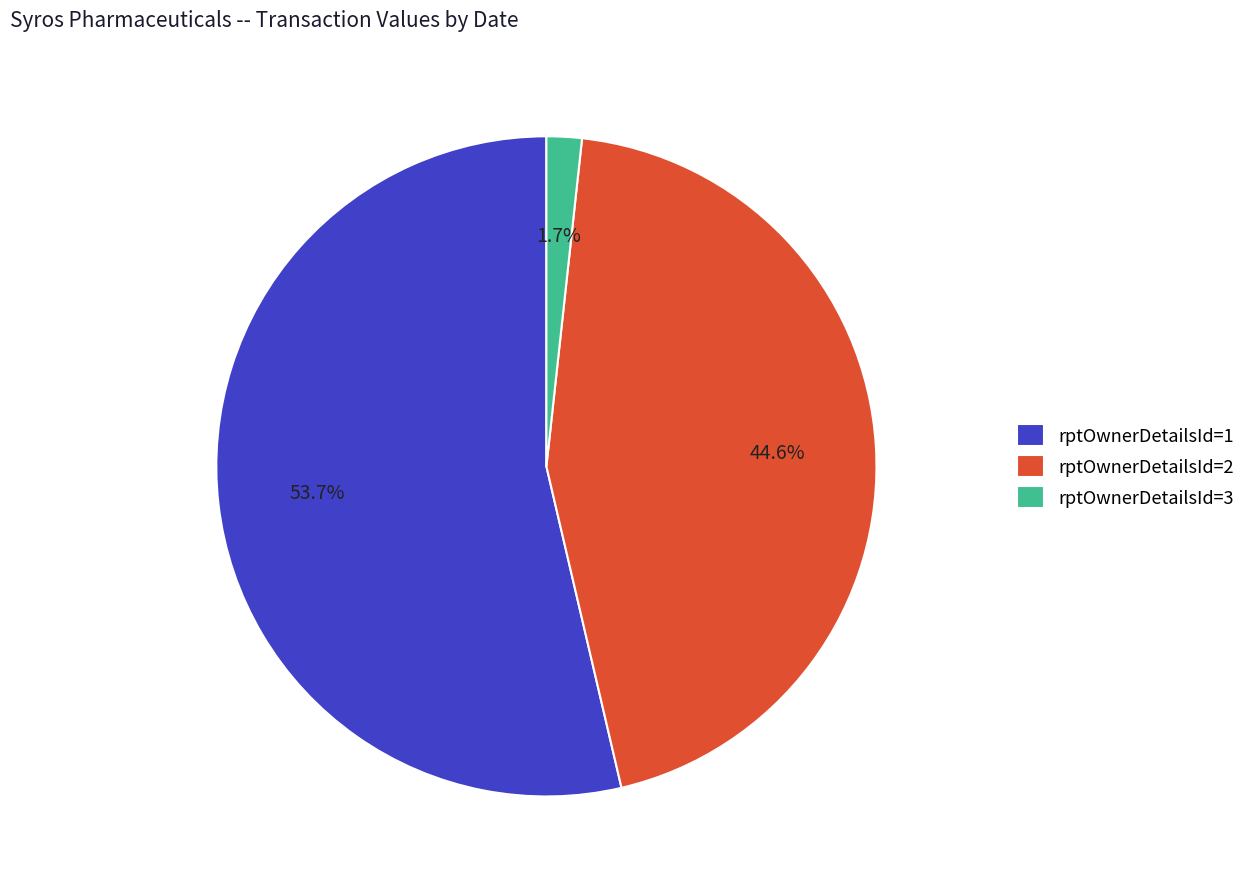

Which slice is the largest?

rptOwnerDetailsId=1